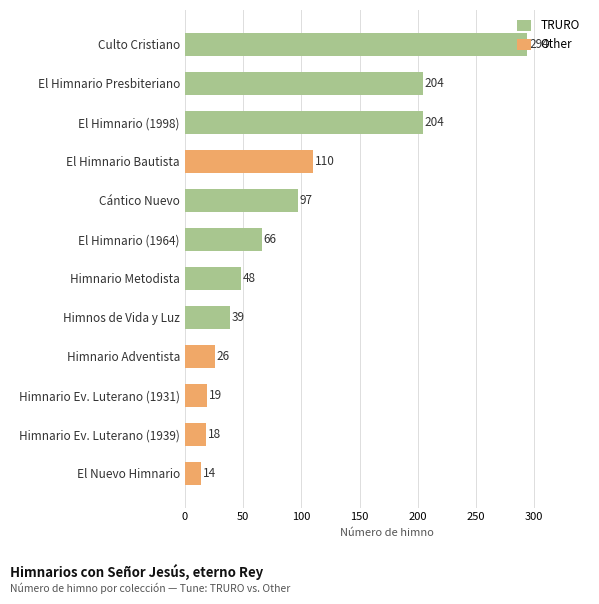

Is it true that the value at Himnario Ev. Luterano (1931) is 13?

False